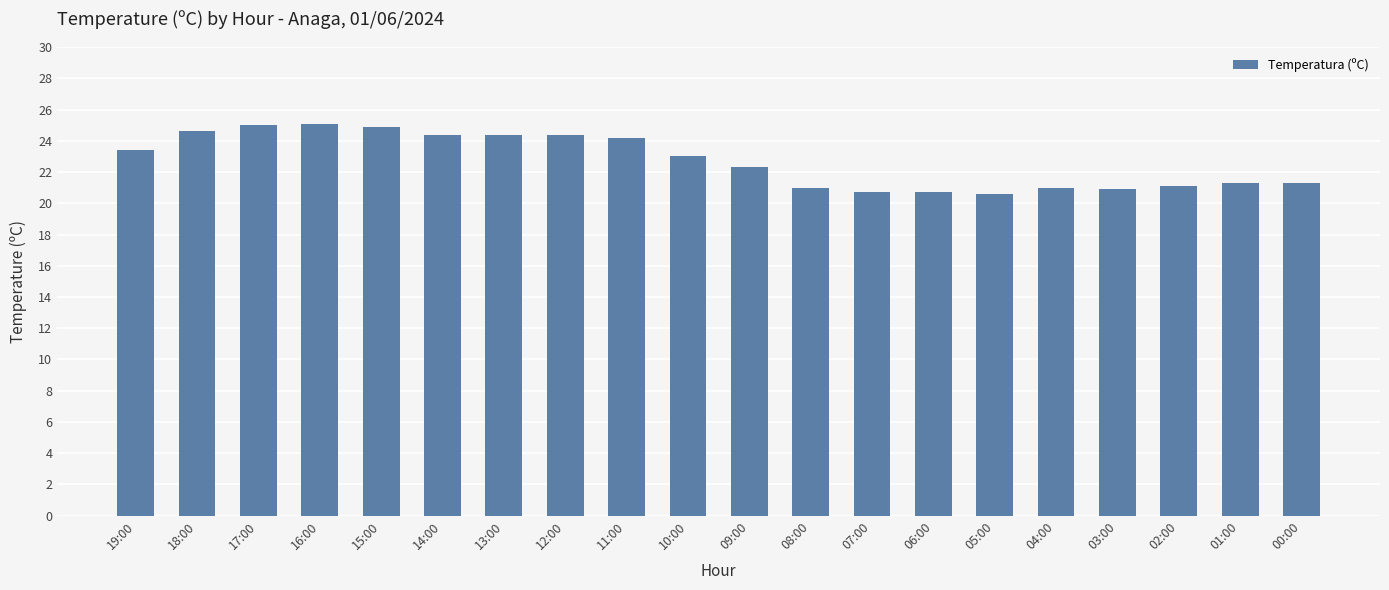

What is the sum of all values?

454.3